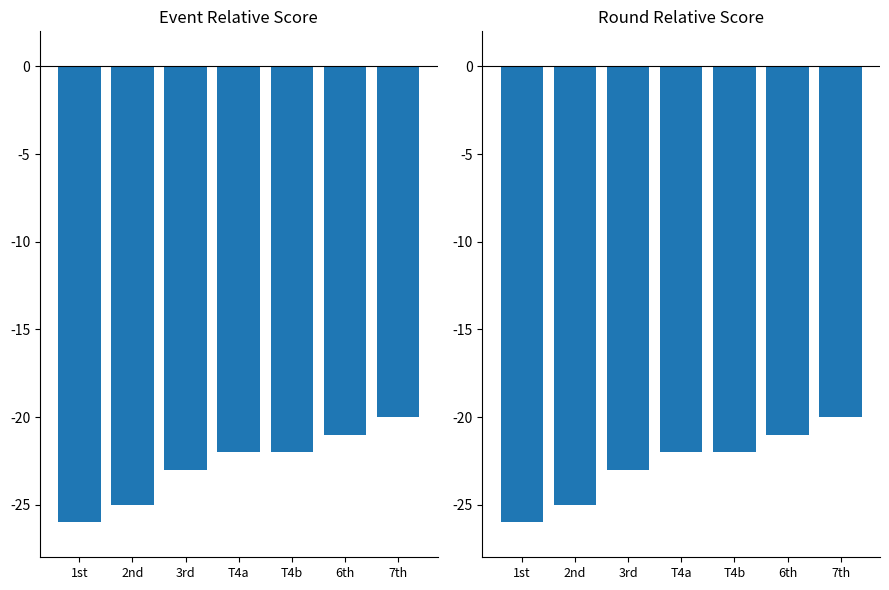

How many values in the round_relative_score series exceed -22?

2